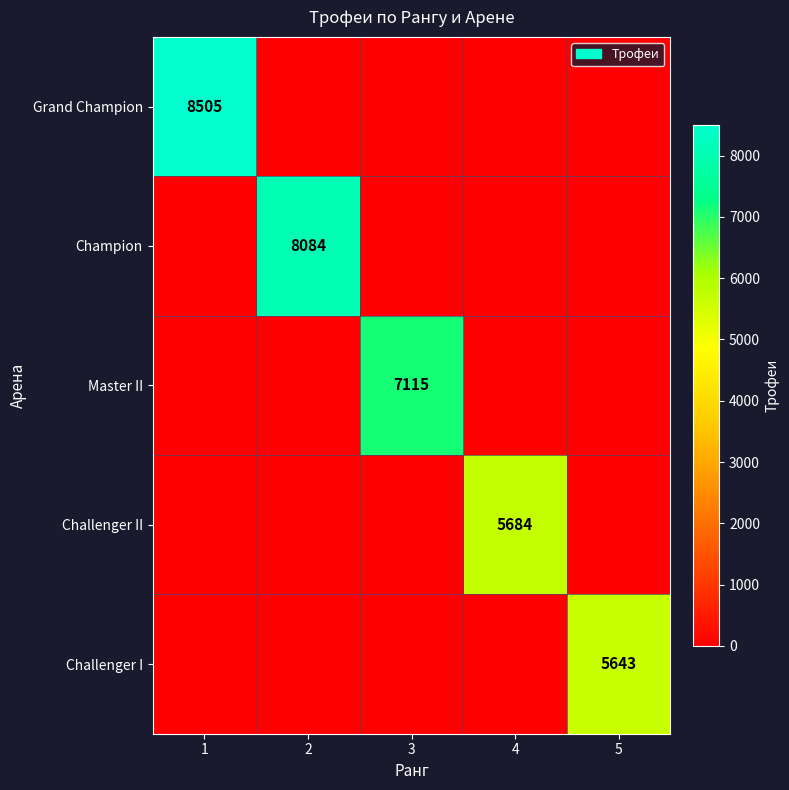

Is the value of Master II at 3 greater than the value of Challenger II at 4?

Yes